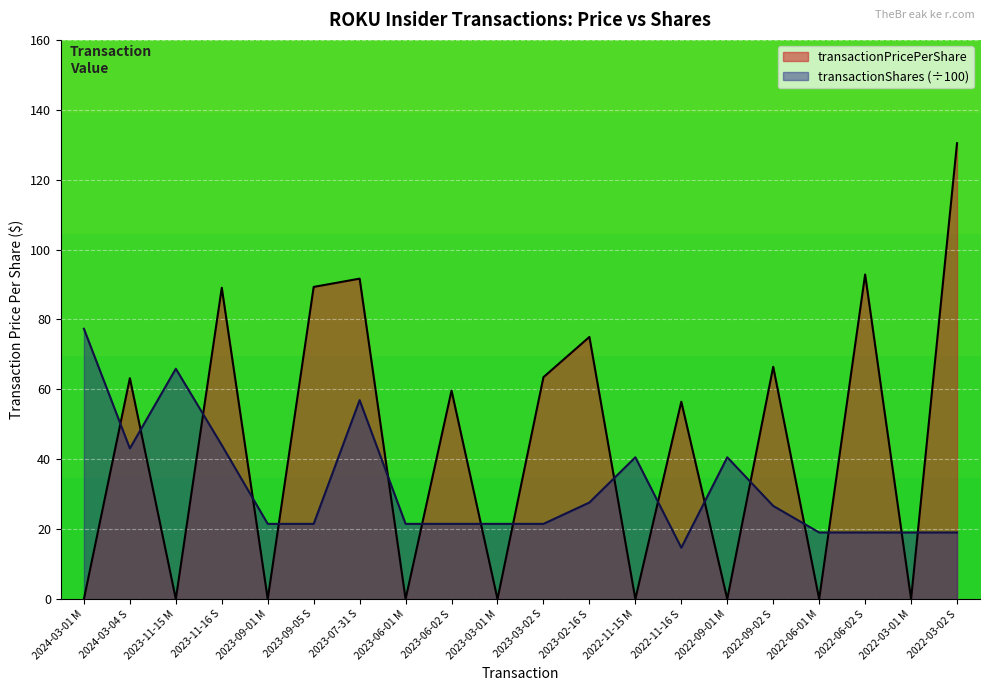

Rank the series by their maximum value, from lowest to highest.

transactionShares (÷100), transactionPricePerShare